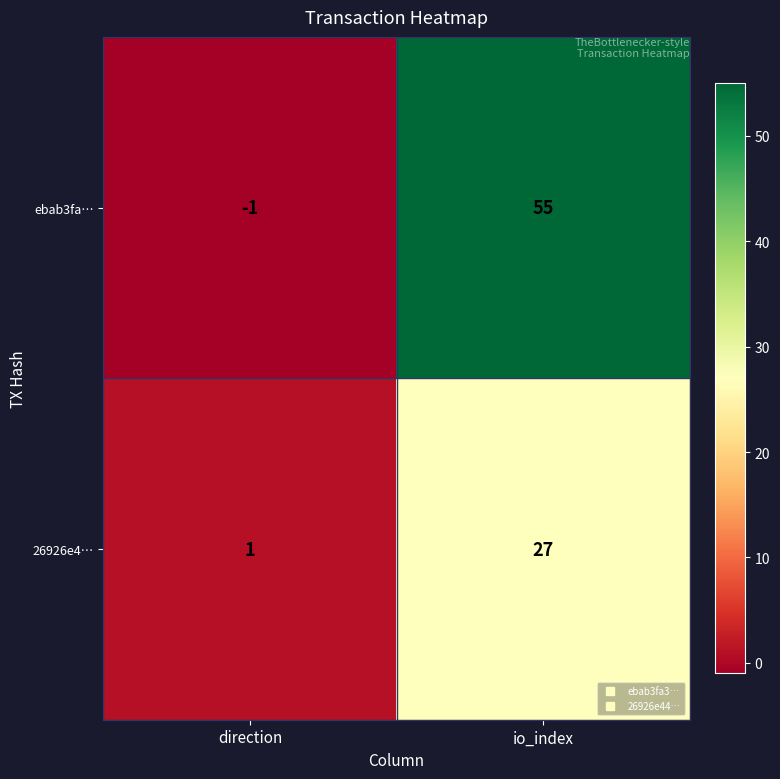

Read the 26926e4… value at io_index, to the nearest 5.

25